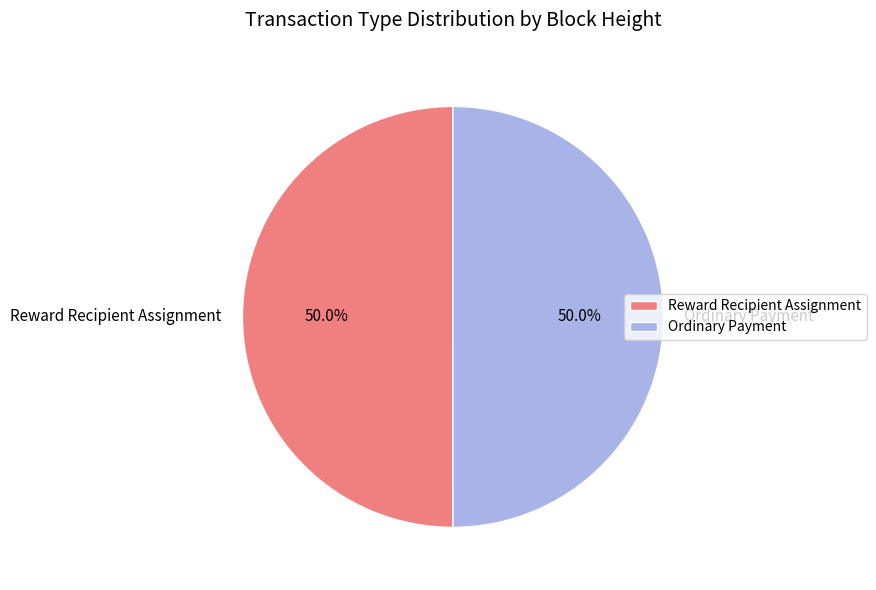

How much of the chart is everything except Ordinary Payment?

50.0%